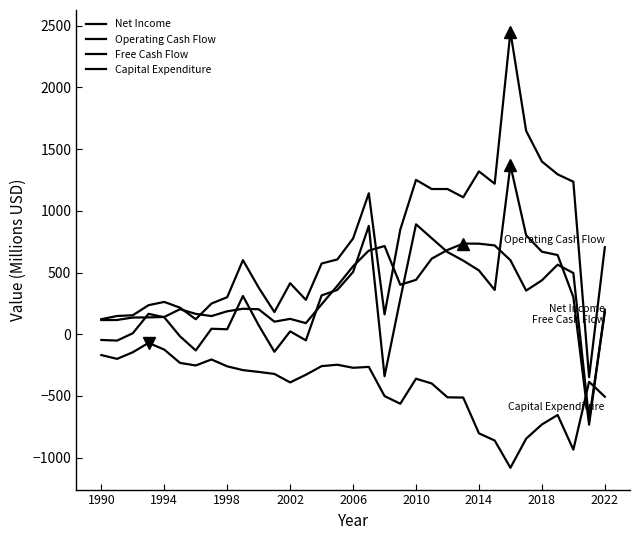

How many distinct data groups are displayed?

4